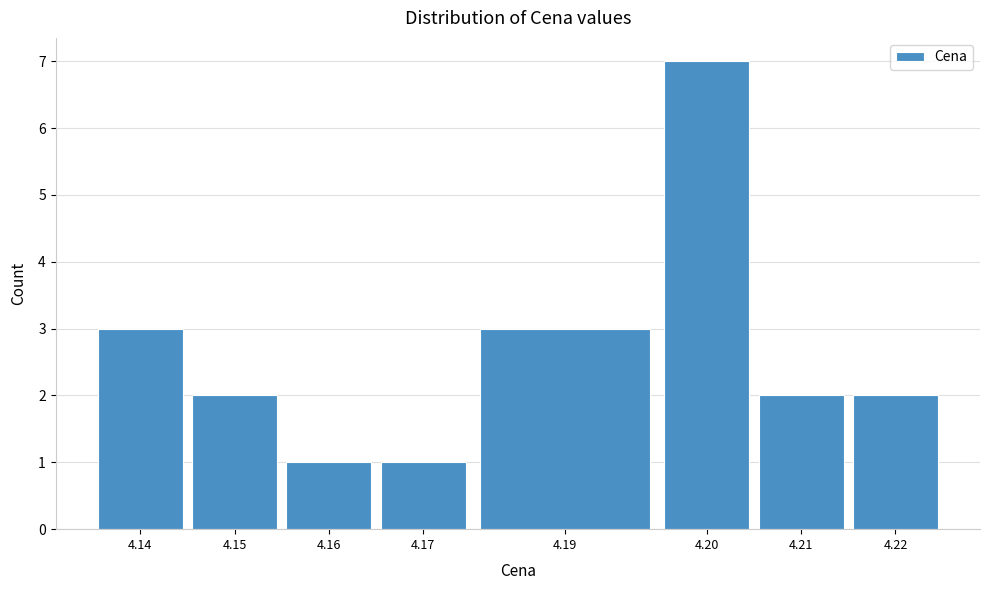

Reading left to right, what are all the values shown in this chart?

3	2	1	1	3	7	2	2